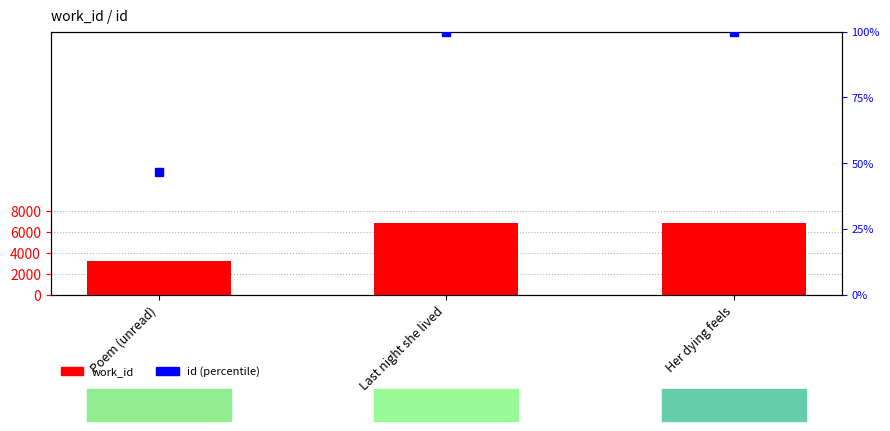

Reading left to right, extract all data points from this chart.

Poem (unread)=3194	Last night she lived=6781	Her dying feels=6784